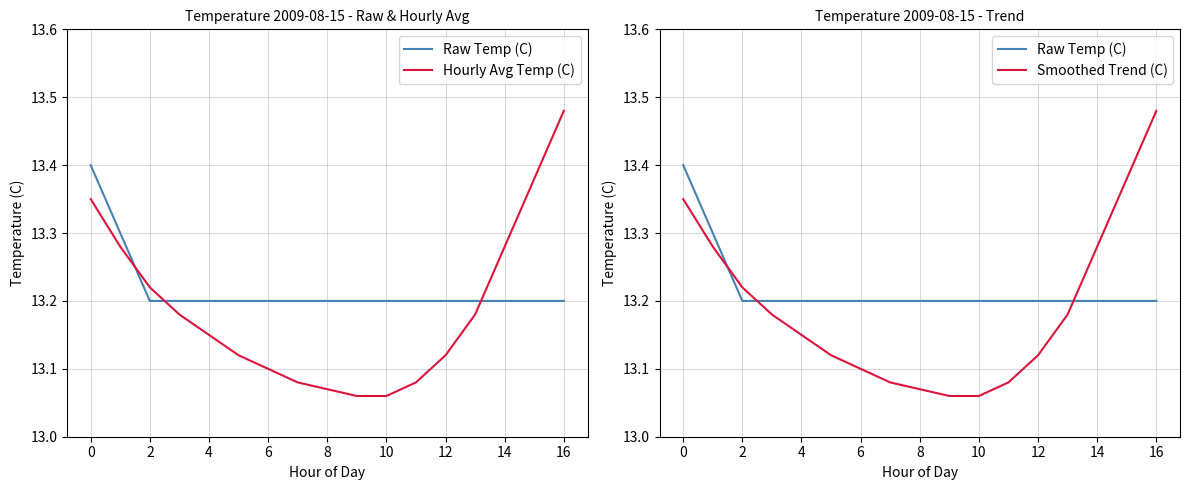

How many lines are shown in the chart?

3